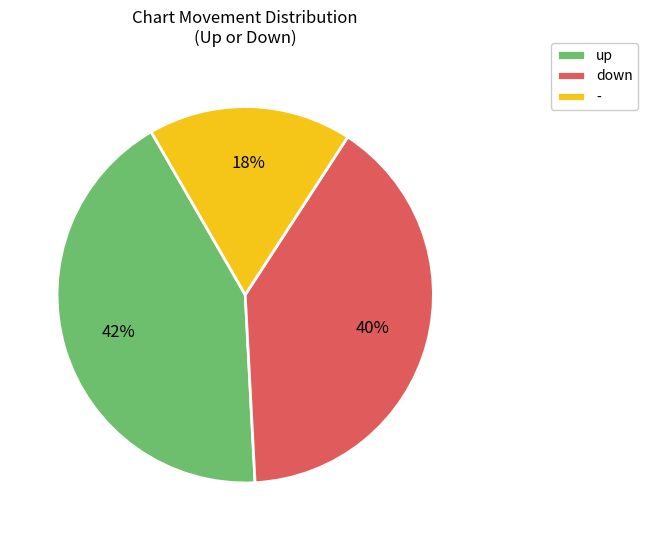

To the nearest percent, what is the combined percentage of up and down?

83%